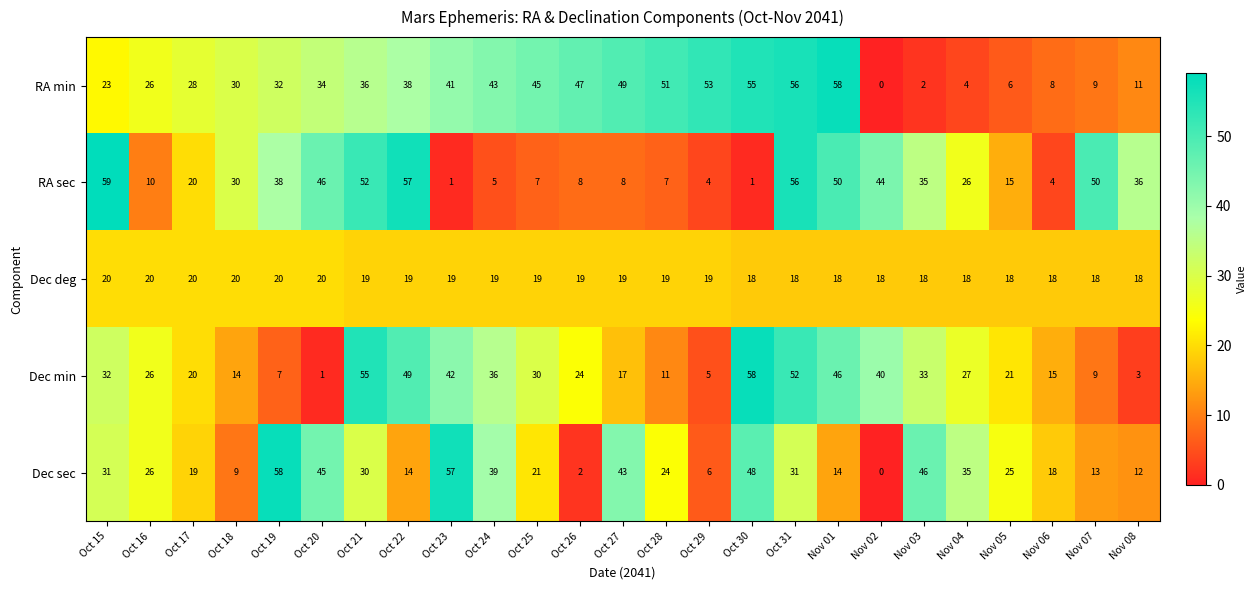

At Nov 08, list the series in order from largest to smallest.

RA sec, Dec deg, Dec sec, RA min, Dec min